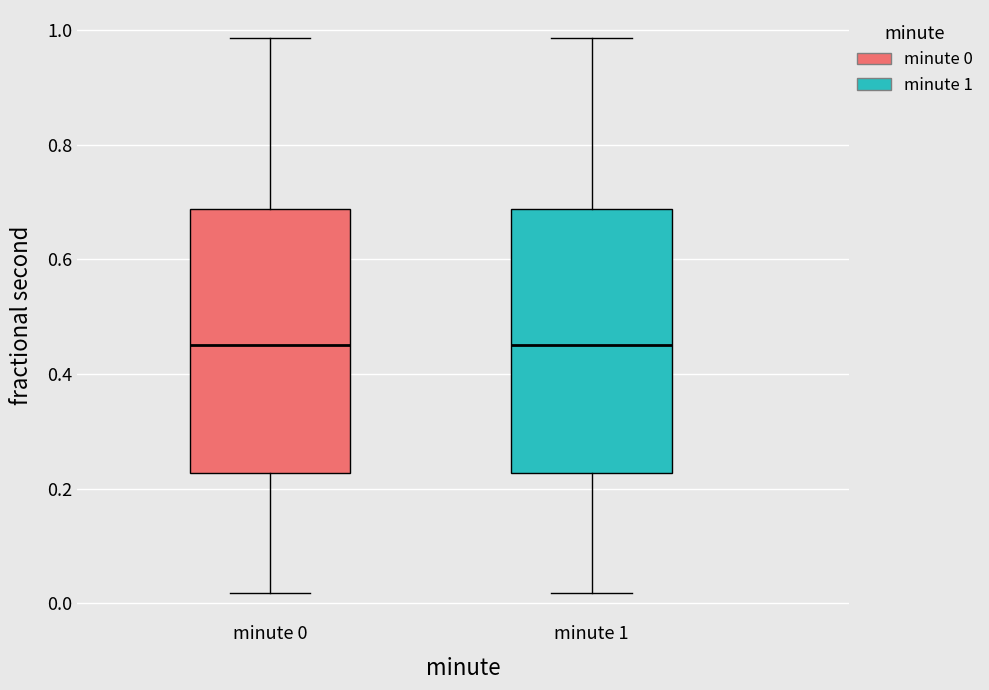

Where does the upper whisker of the box for minute 1 end on the y-axis? The values are not printed on the chart, so give them approximately, as read against the axis.

0.98